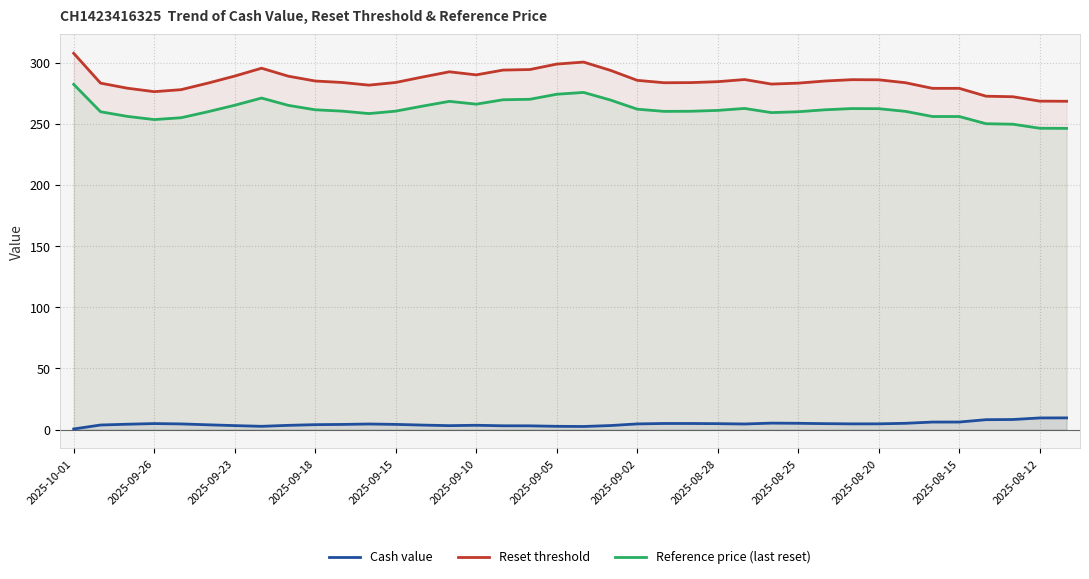

True or false: Cash value and Reference price (last reset) intersect in this chart.

False